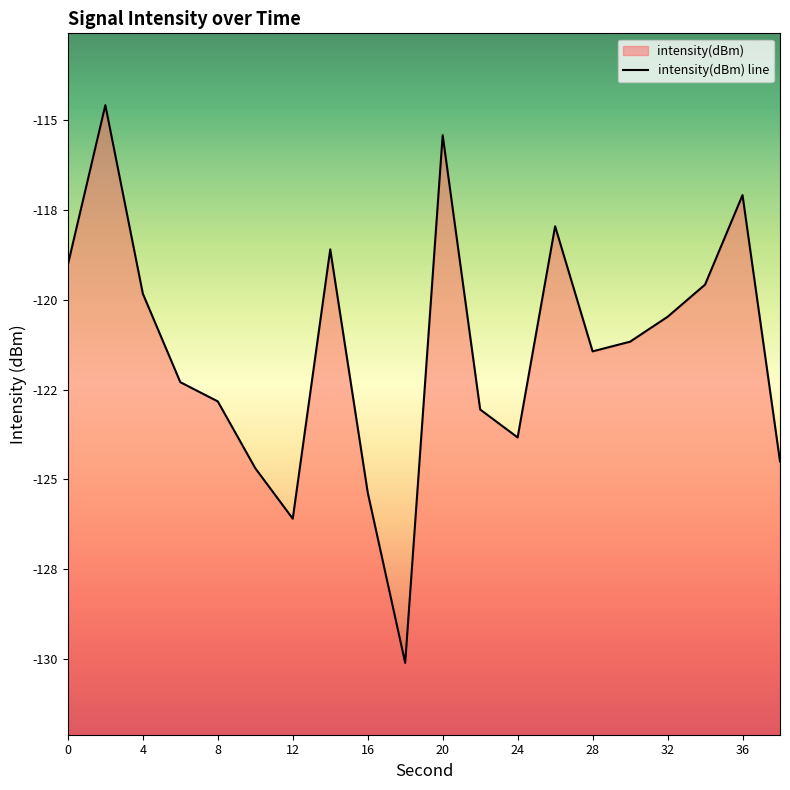

What is the difference between the maximum and minimum values?

15.5